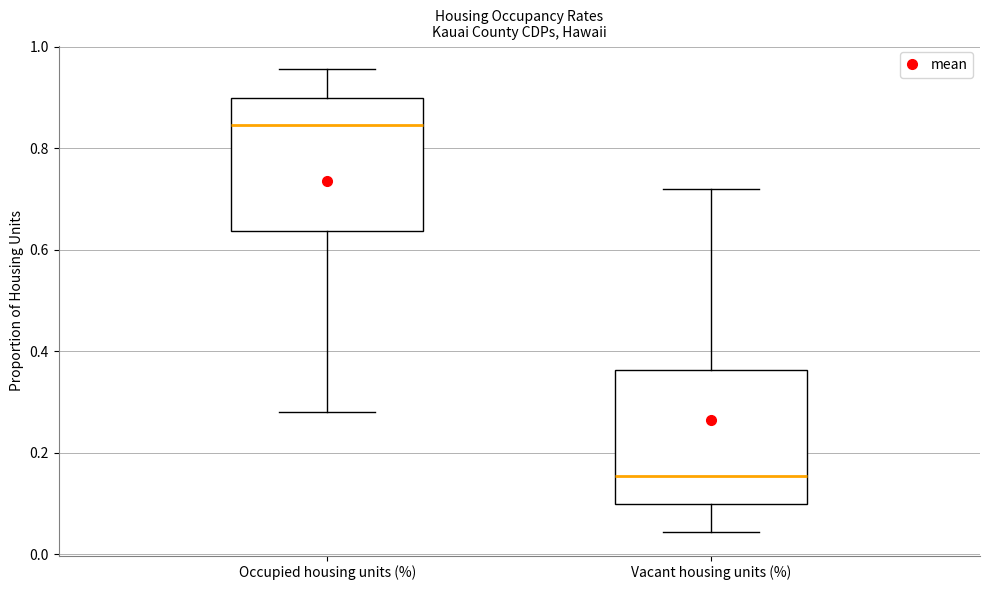

Which box has the highest median line?

Occupied housing units (%)